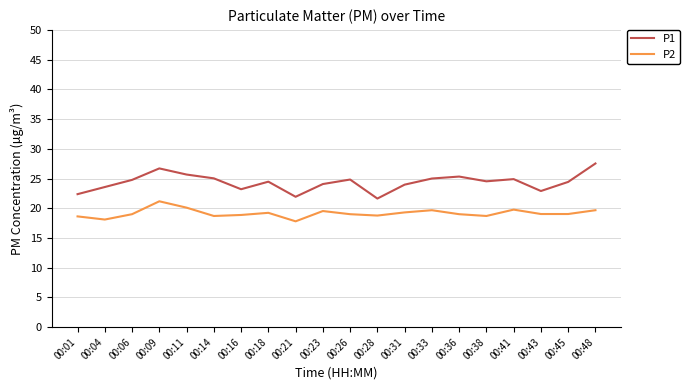

What is the sum of the P1 values at 00:21 and 00:38?

46.5